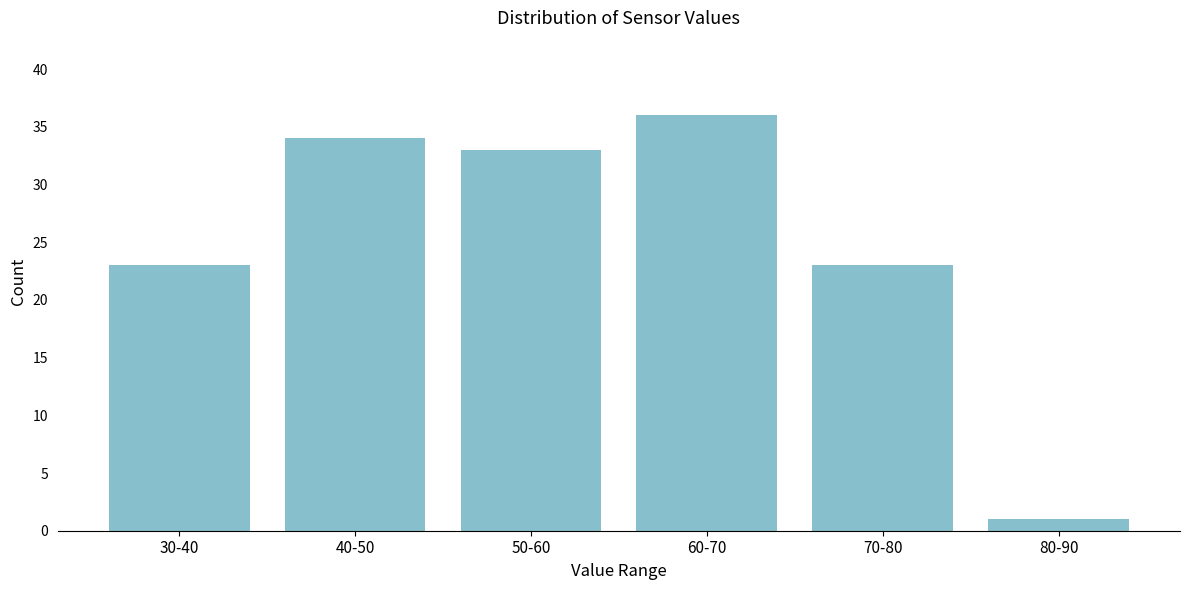

Reading right to left, what are all the values shown in this chart?

1	23	36	33	34	23